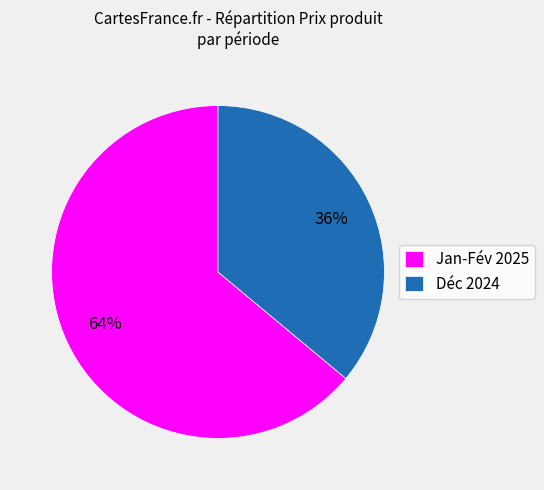

To the nearest percent, what is the average slice percentage?

50%